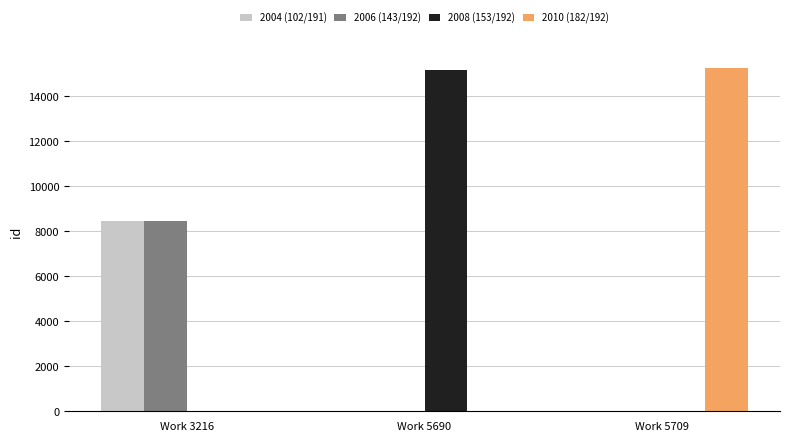

Which series changed the most between Work 3216 and Work 5709?

2010 (182/192)